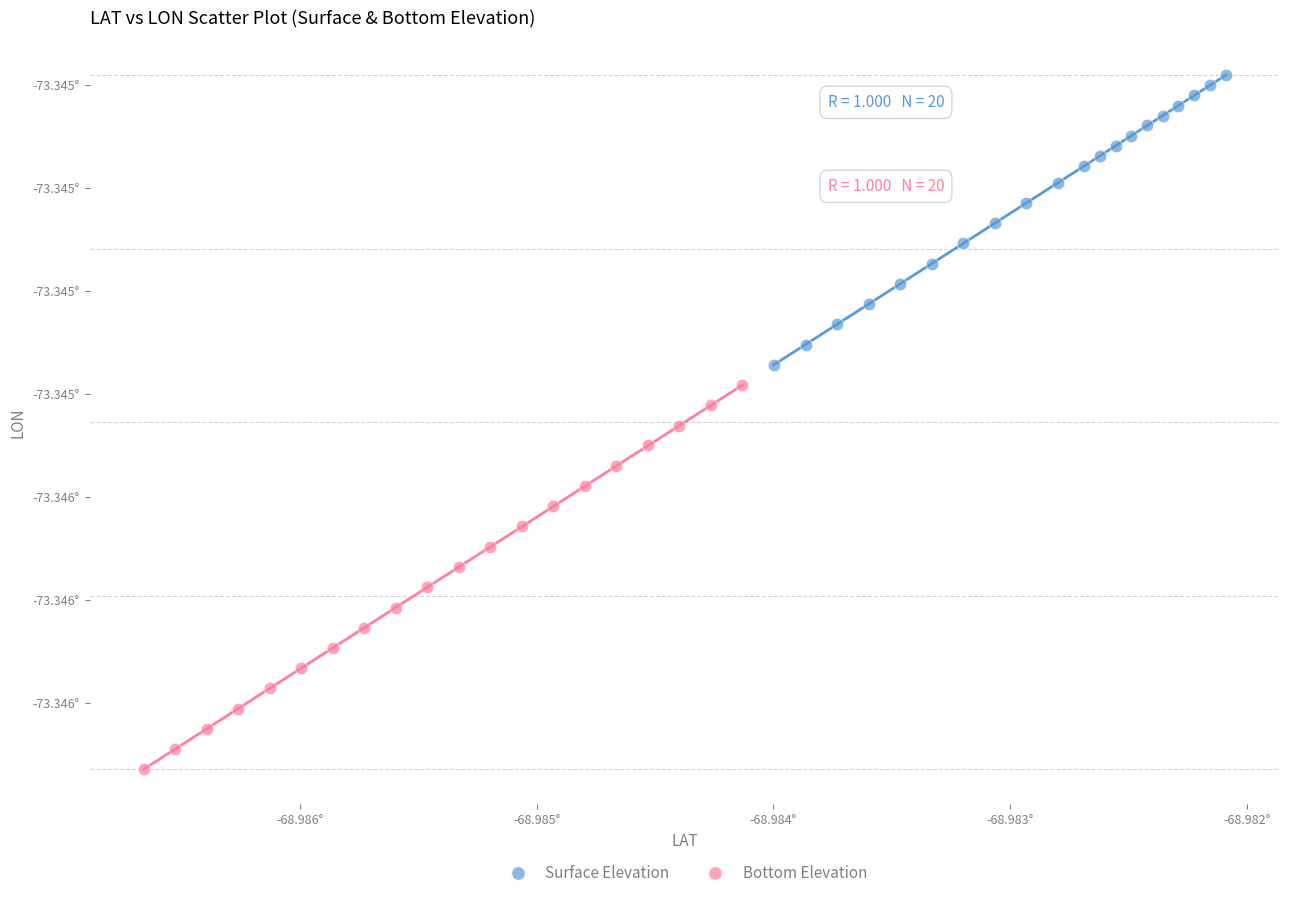

Which series contains the highest Y value?

Surface Elevation